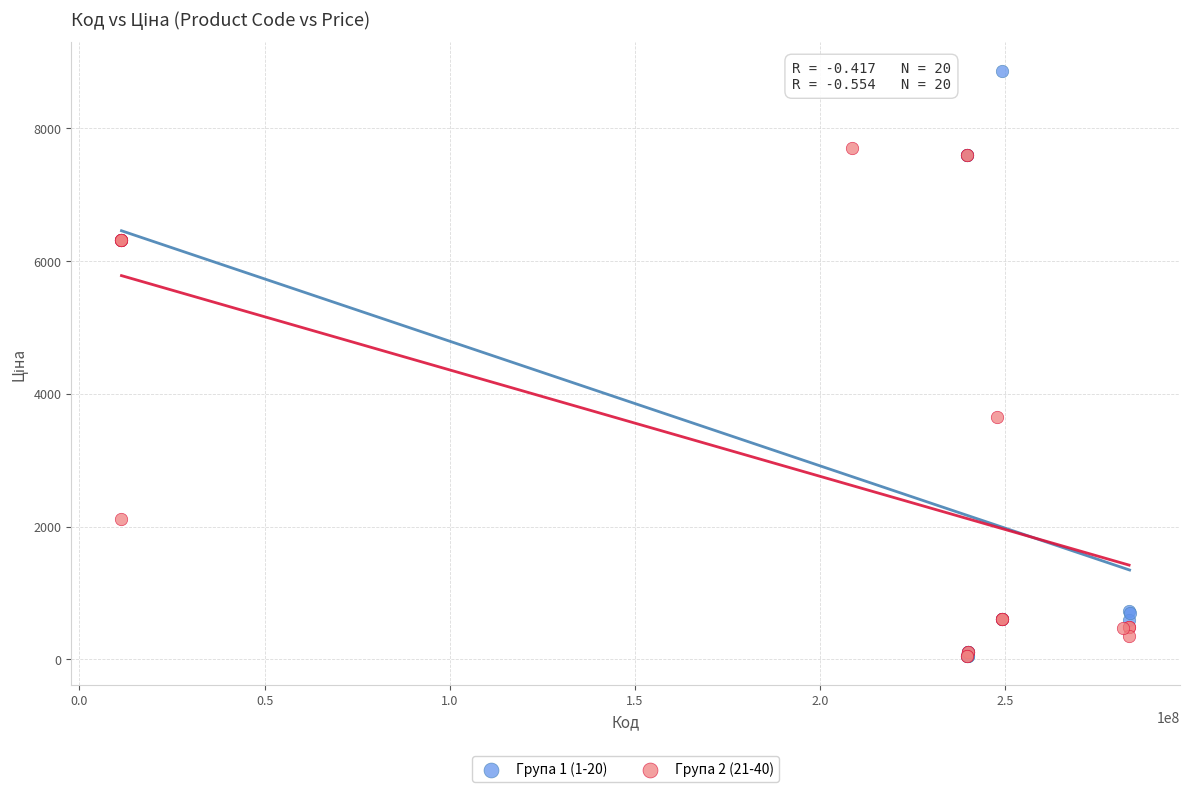

Which series contains the highest Y value?

Група 1 (1-20)